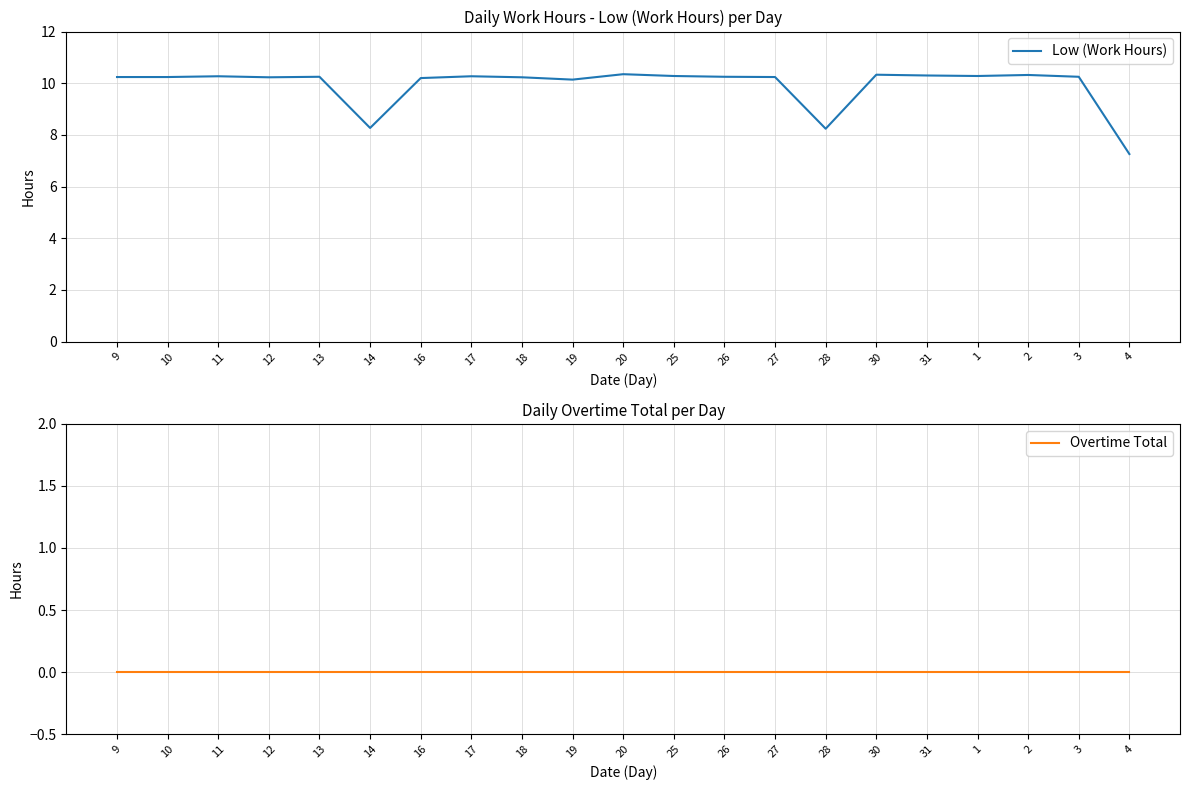

True or false: Overtime Total has a value of 0.0 at 9.

True